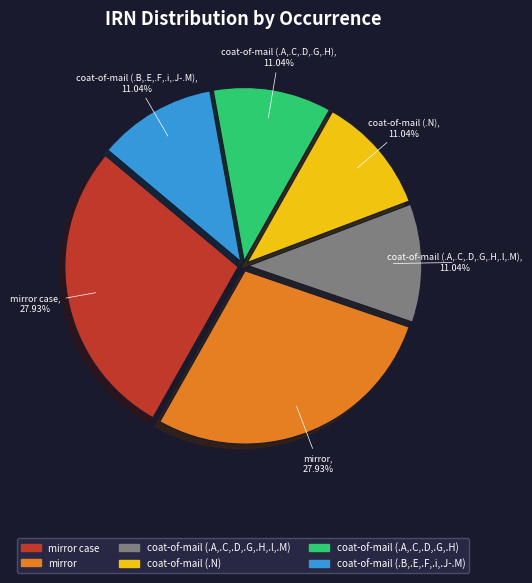

Do coat-of-mail (.A,.C,.D,.G,.H) and mirror together represent more than half of the pie?

No